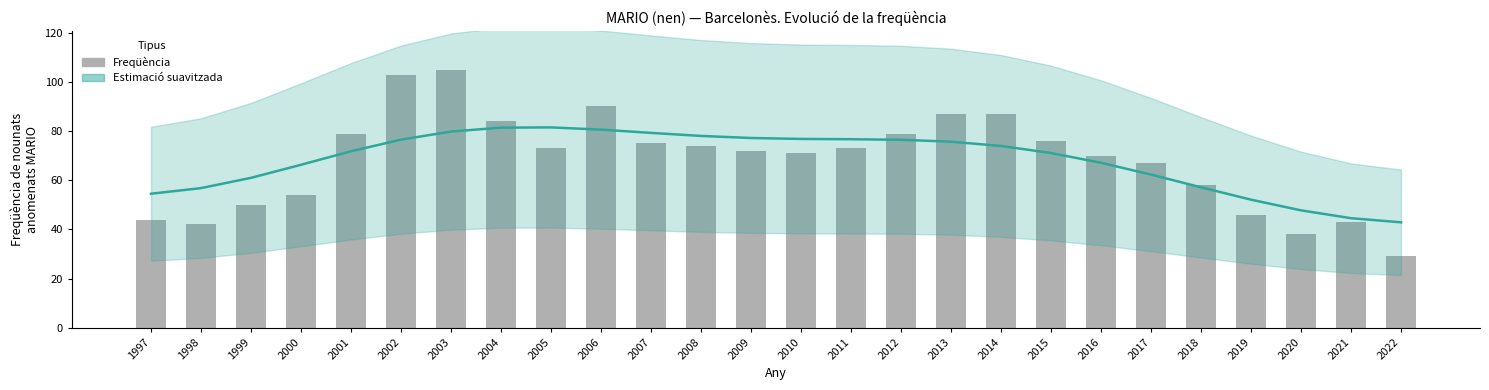

Between 2007 and 2015, which is larger?

2015